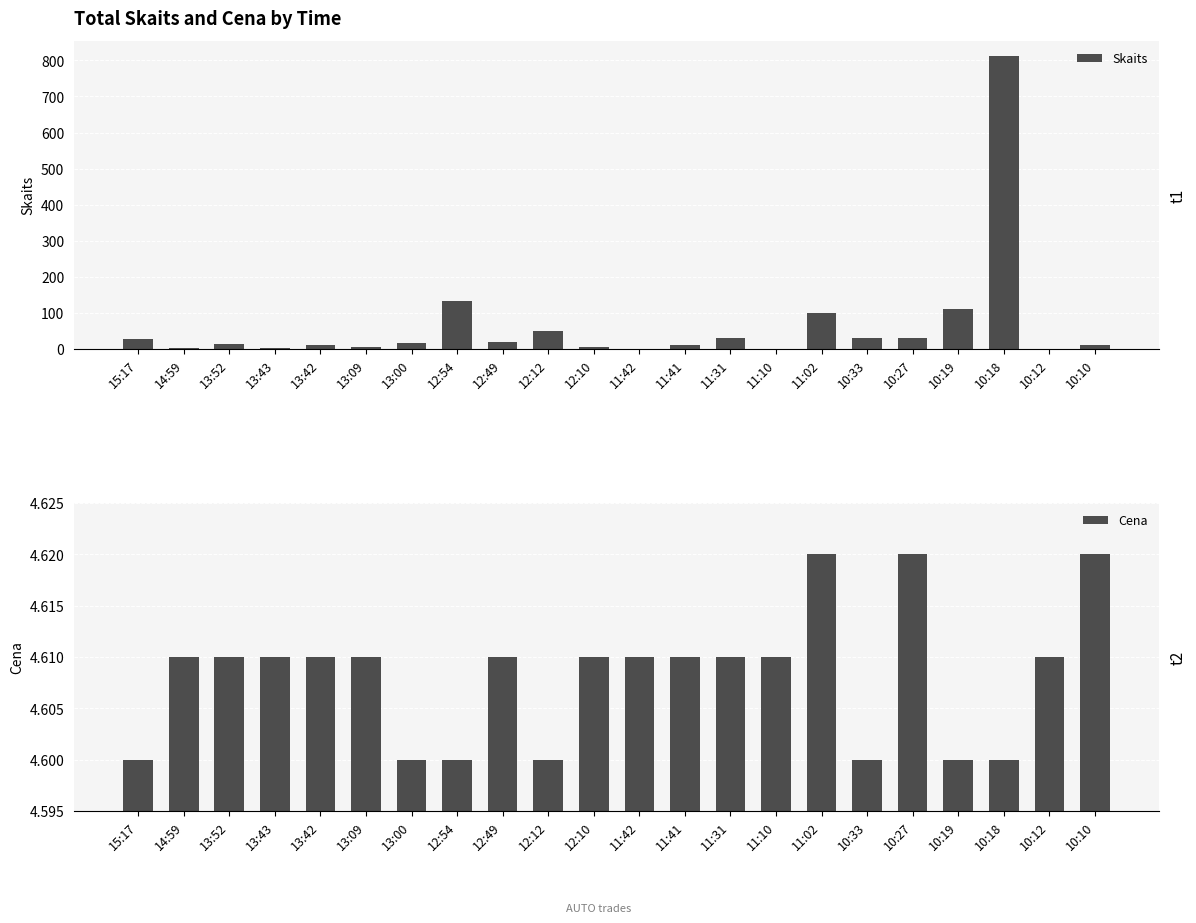

How many groups of bars are there?

22